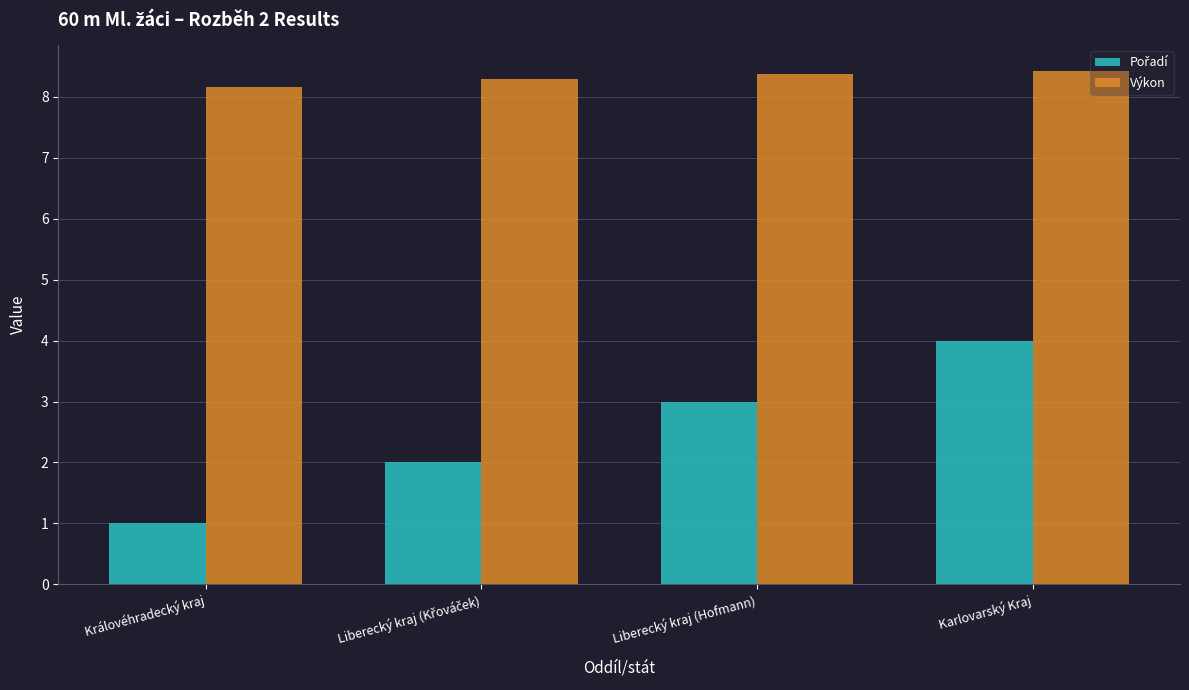

Count the number of categories in the chart.

4